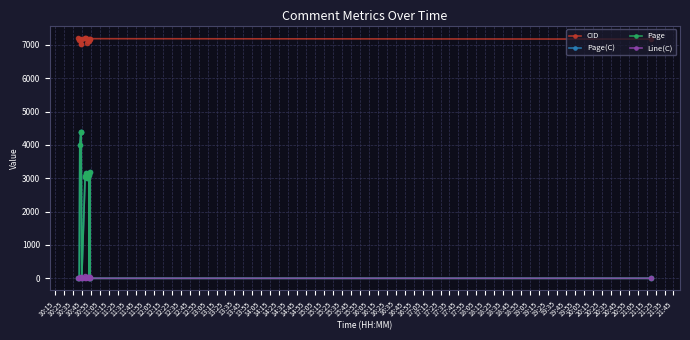

Is this an area chart (filled region under the line)?

No